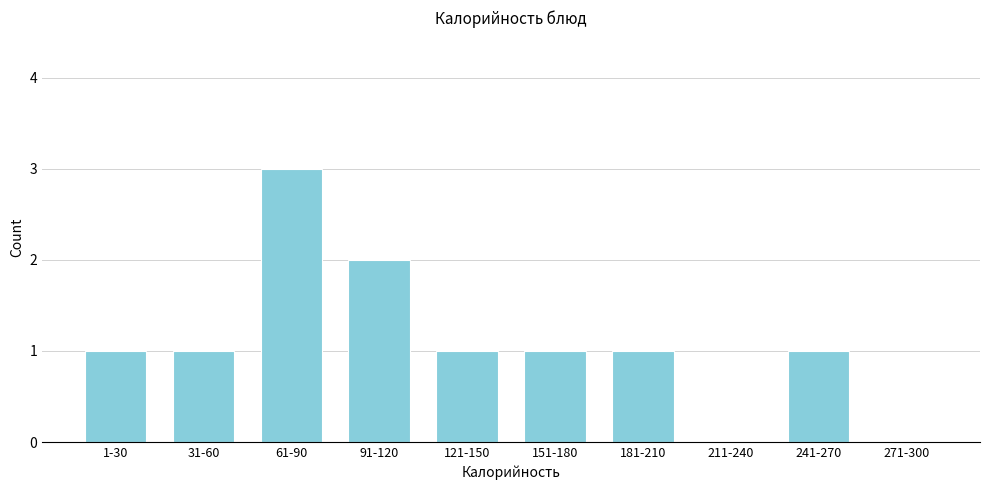

Reading left to right, list all the values displayed in this chart.

1-30=1	31-60=1	61-90=3	91-120=2	121-150=1	151-180=1	181-210=1	211-240=0	241-270=1	271-300=0